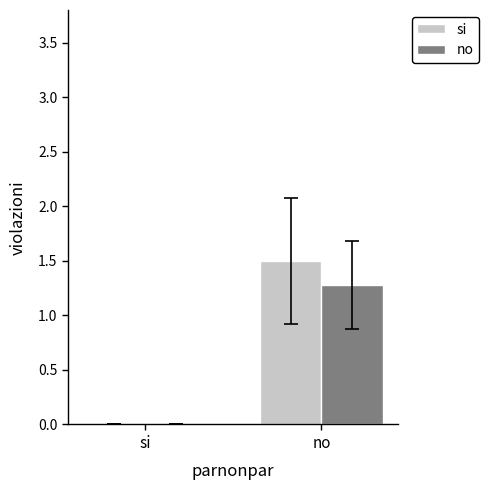

Is it true that si equals 0.7 at no?

False